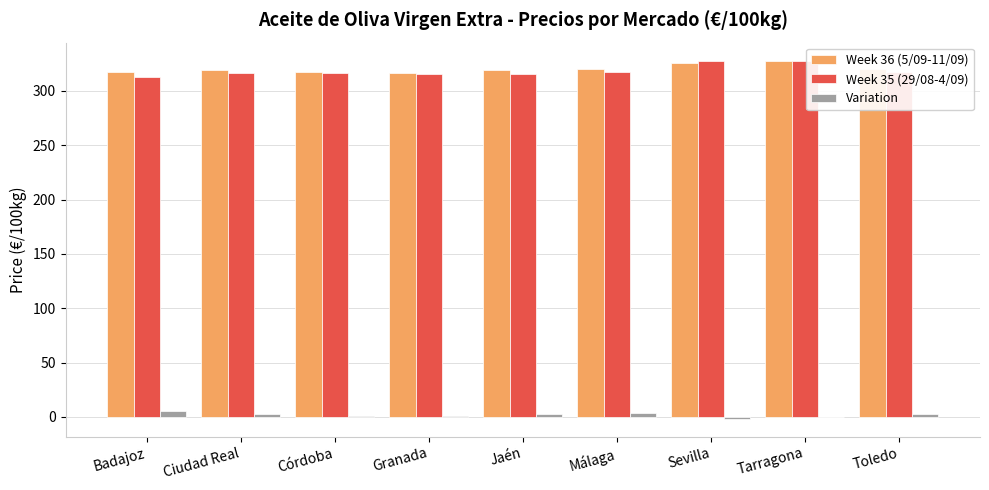

The value of Week 36 (5/09-11/09) at Córdoba is 113.2. True or false?

False